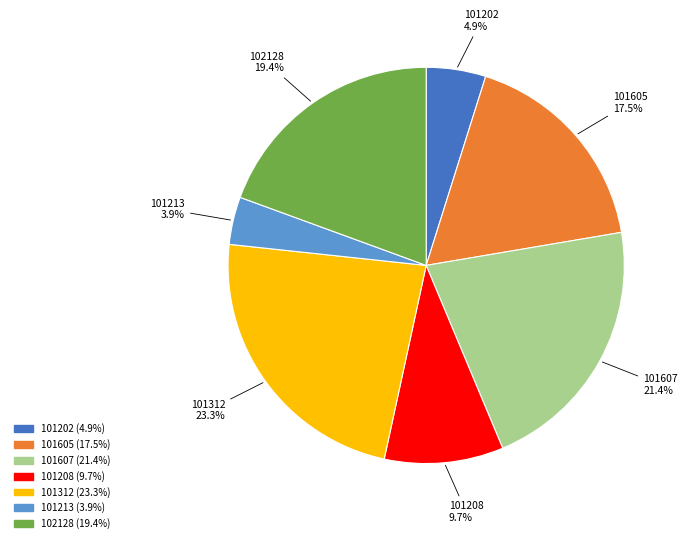

Which slice is the smallest?

101213